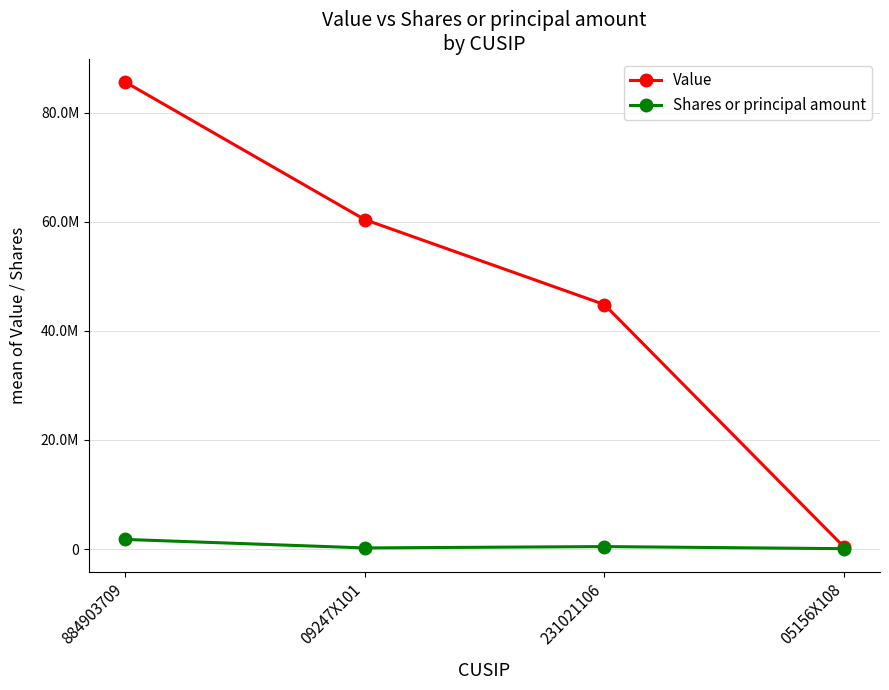

What is the average value of the Value series?

47800250